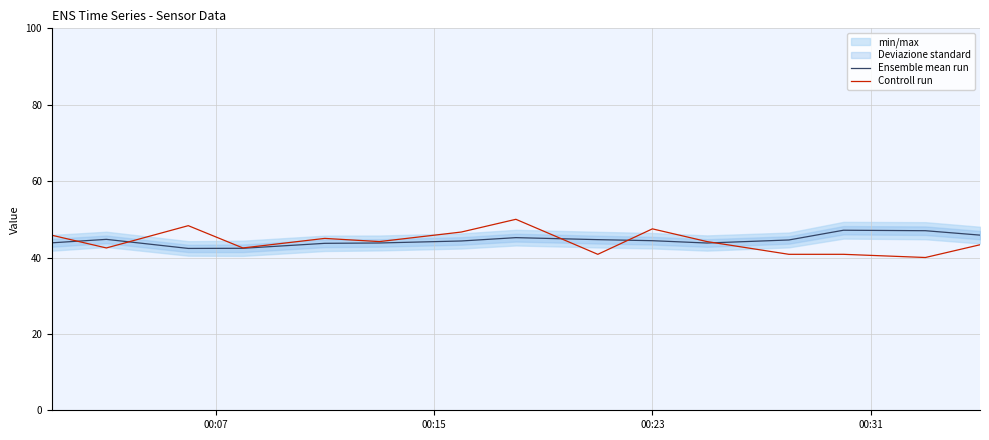

What is the maximum value shown in the chart?

50.0